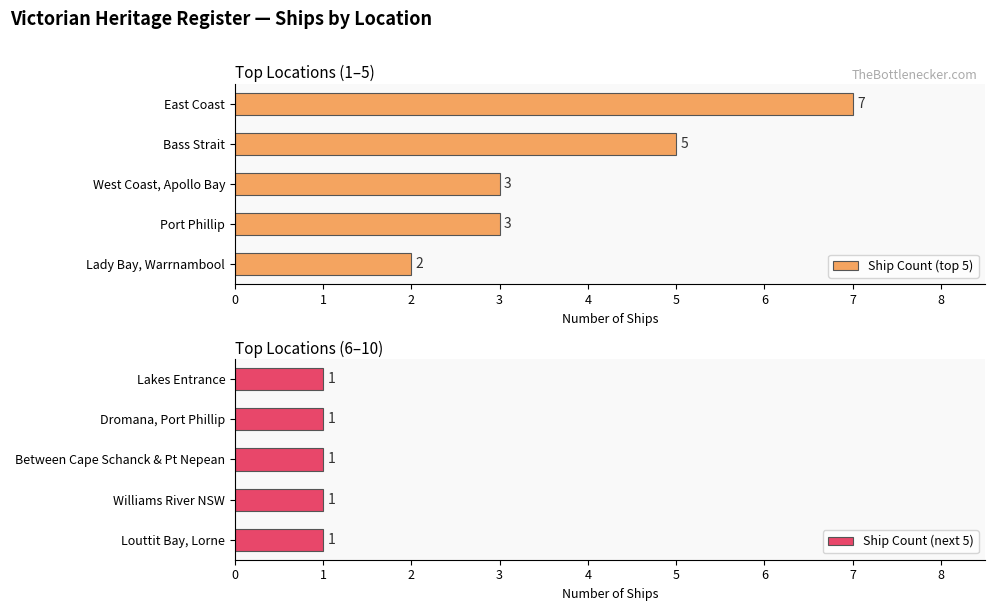

Reading left to right, what are all the values shown in this chart?

Ship Count (top 5): 2.0	3.0	3.0	5.0	7.0
Ship Count (next 5): 0.6	0.6	0.6	0.6	0.6